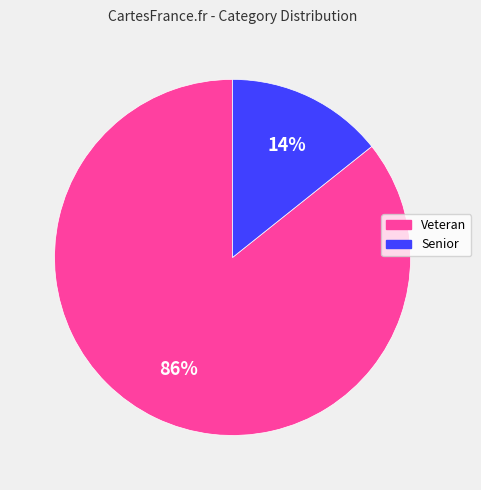

To the nearest percent, what portion does Senior represent?

14%